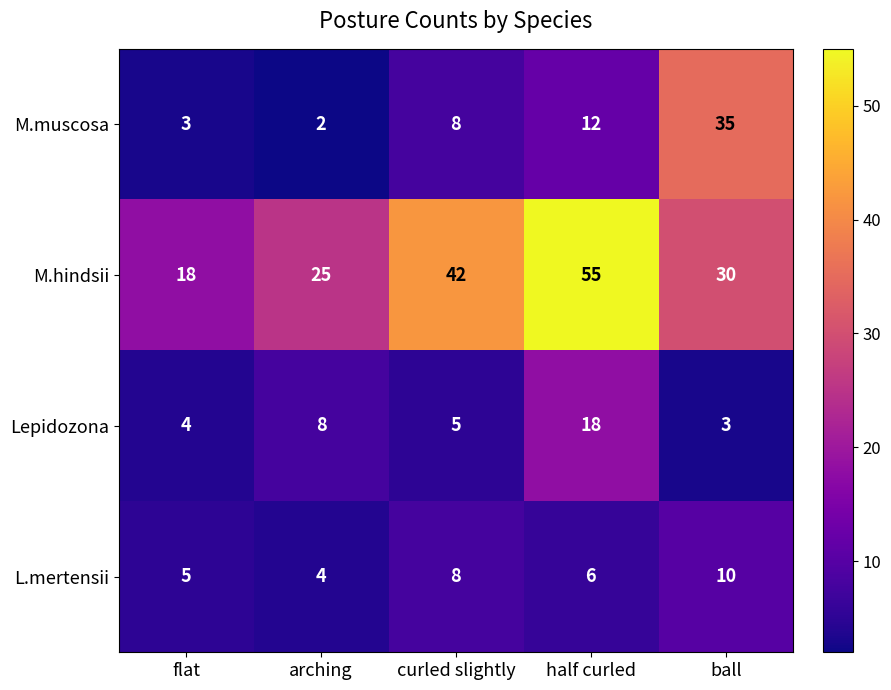

Between arching and curled slightly, which series saw the biggest shift?

M.hindsii